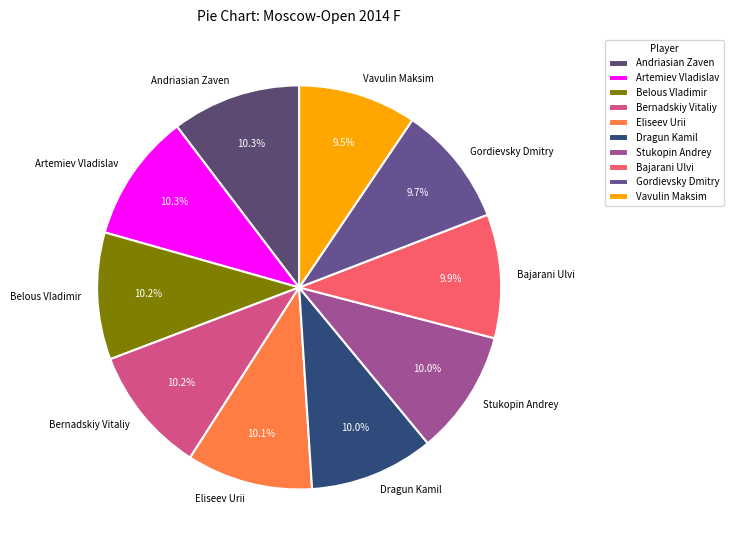

How many slices are in this pie chart?

10